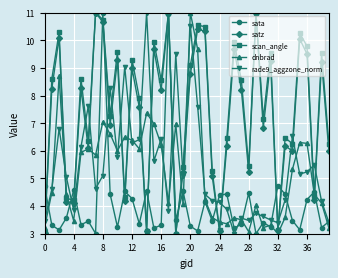

Which series has the largest total across all categories?

scan_angle